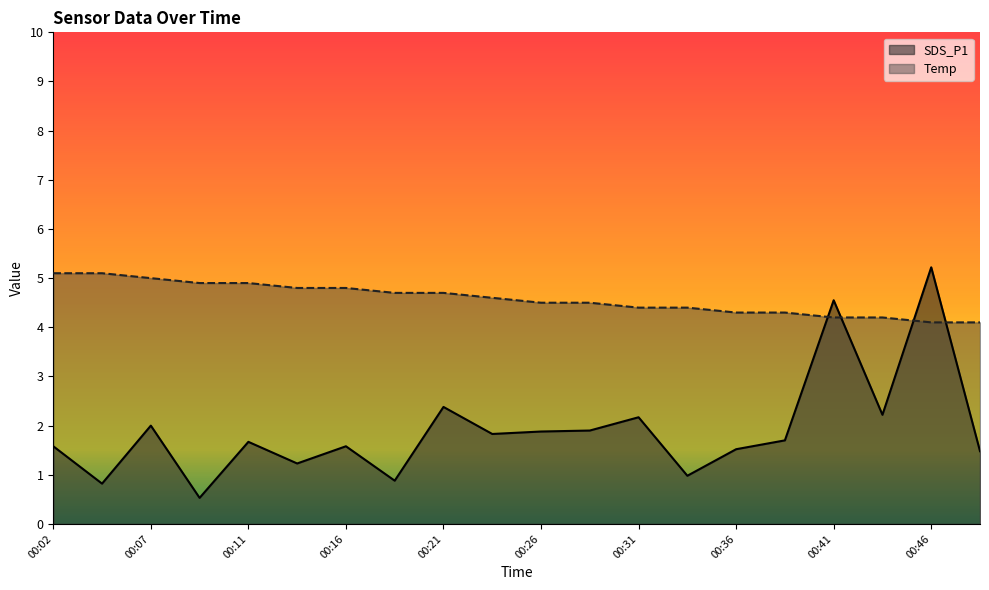

At which category does the chart reach its peak across all series?

00:46